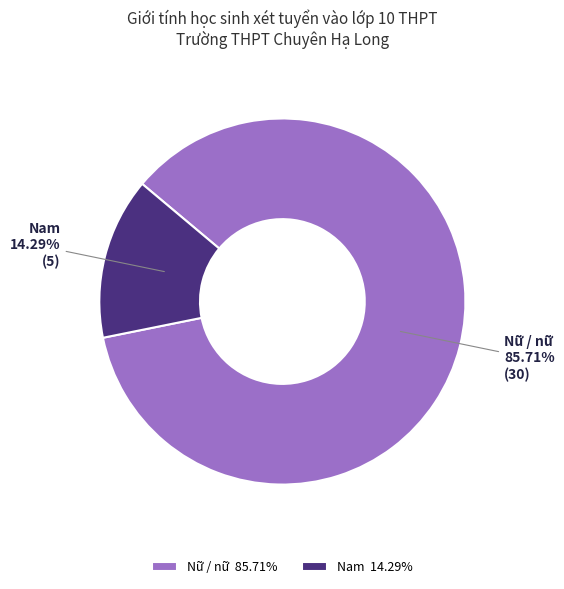

The Nữ / nữ slice represents 73% of the pie. True or false?

False